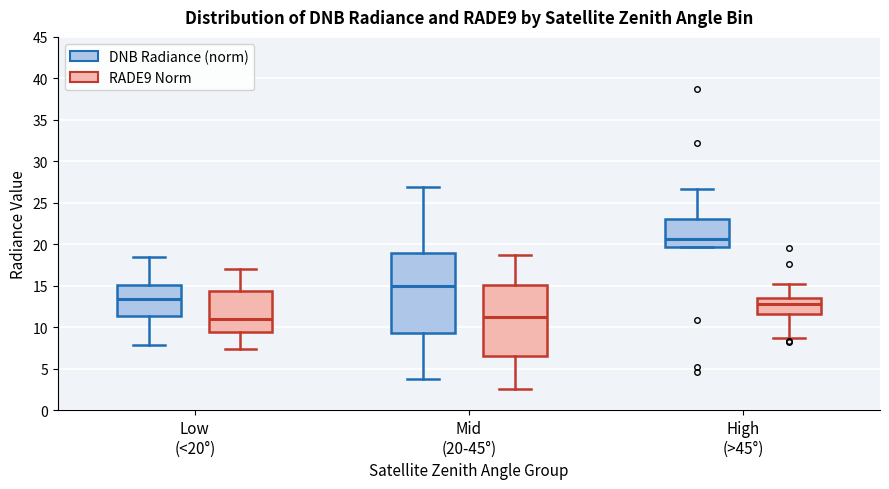

Reading left to right, read every box against the y-axis: the position of its median line, the range the box covers, and the ends of its whiskers. The values are not printed on the chart, so give them approximately, as read against the axis.

Low (<20°) (DNB Radiance (norm)): median 13.5, box 11.5 to 15.0, whiskers 8.0 to 18.5
Low (<20°) (RADE9 Norm): median 11.0, box 9.5 to 14.5, whiskers 7.5 to 17.0
Mid (20-45°) (DNB Radiance (norm)): median 15.0, box 9.5 to 19.0, whiskers 3.5 to 27.0
Mid (20-45°) (RADE9 Norm): median 11.0, box 6.5 to 15.0, whiskers 2.5 to 18.5
High (>45°) (DNB Radiance (norm)): median 20.5, box 19.5 to 23.0, whiskers 19.5 to 26.5
High (>45°) (RADE9 Norm): median 13.0, box 11.5 to 13.5, whiskers 8.5 to 15.0